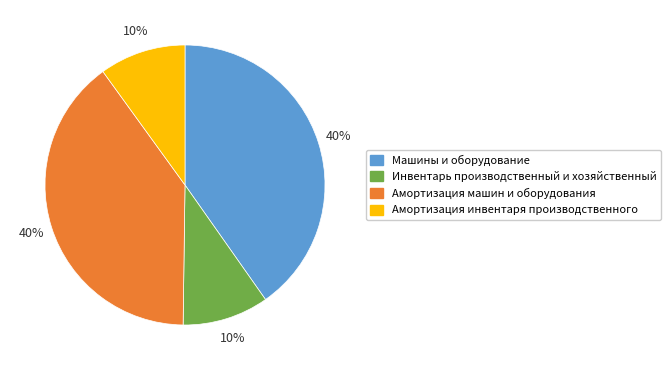

How many slices are in this pie chart?

4